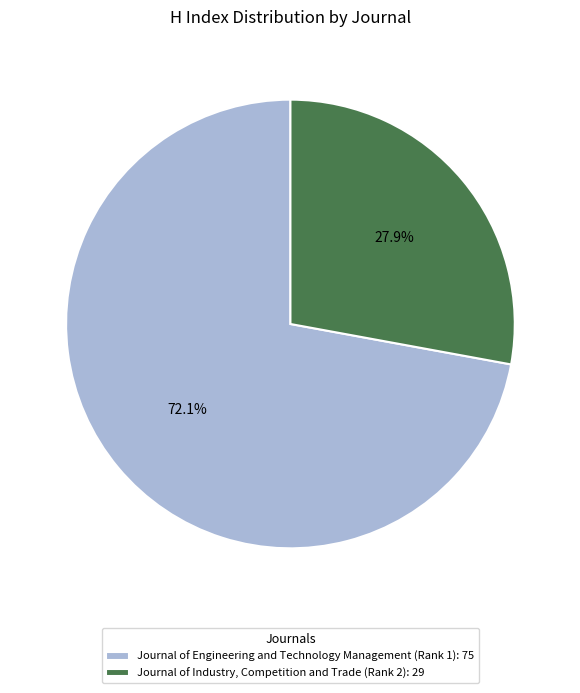

To the nearest percent, what portion does Journal of Engineering and Technology Management (Rank 1) represent?

72%